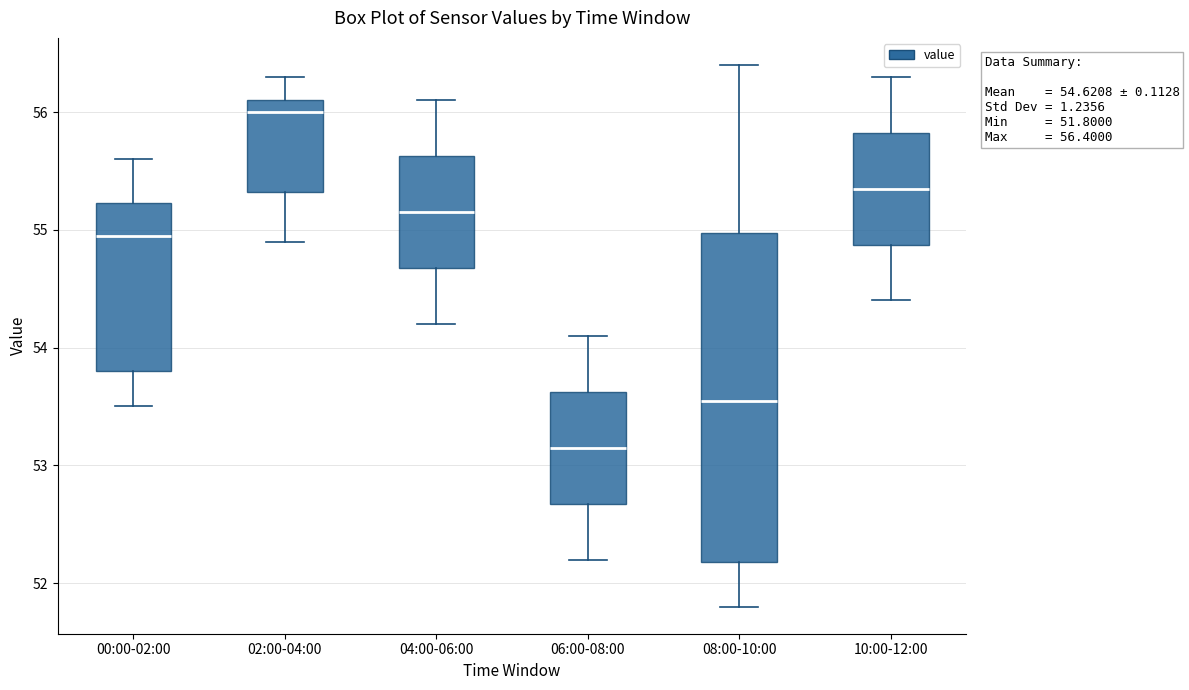

Which box has the lowest median line?

06:00-08:00